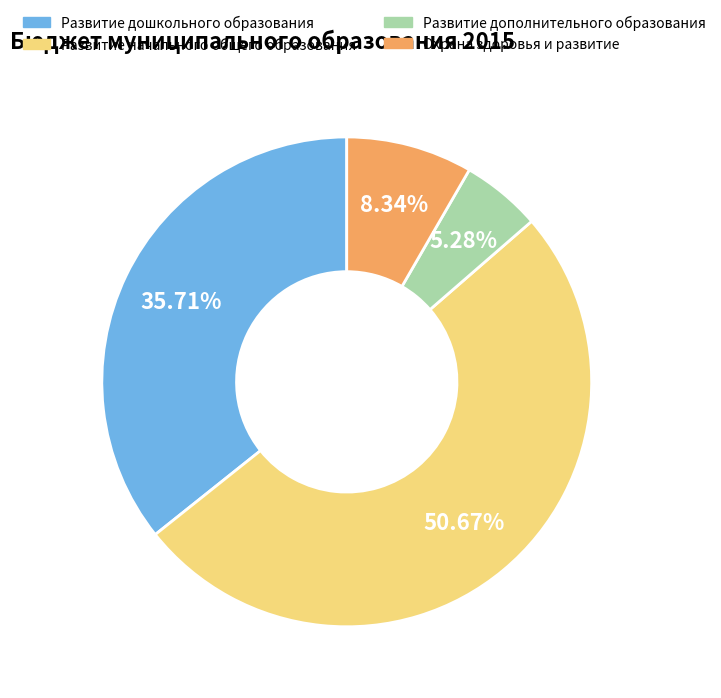

Count the number of slices in the pie.

4